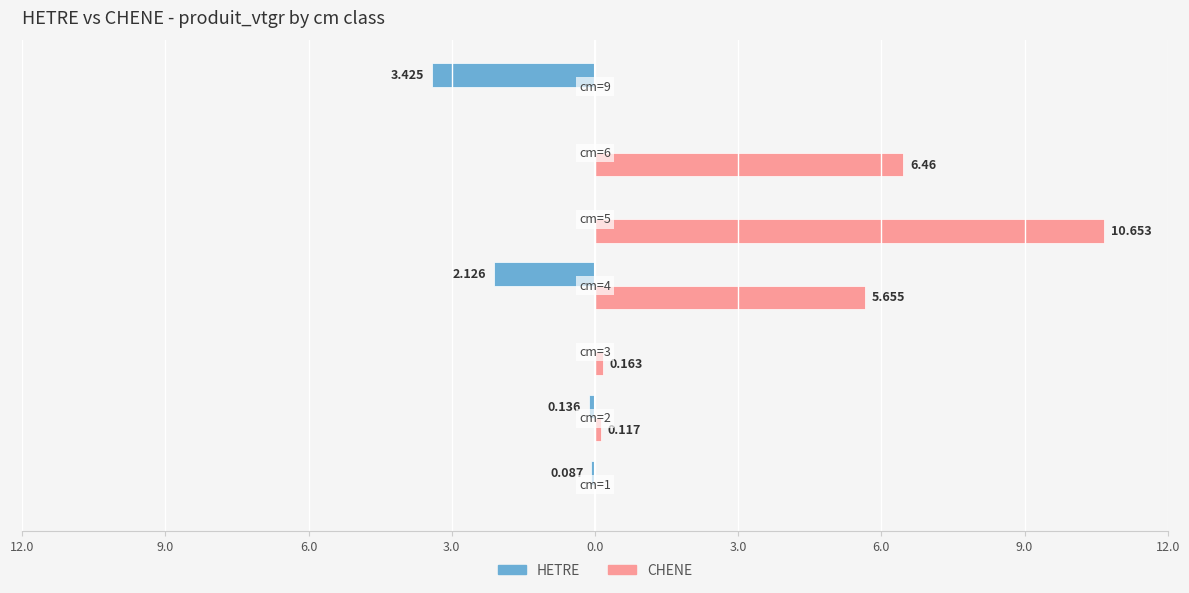

What are all the series names shown in the legend?

HETRE, CHENE